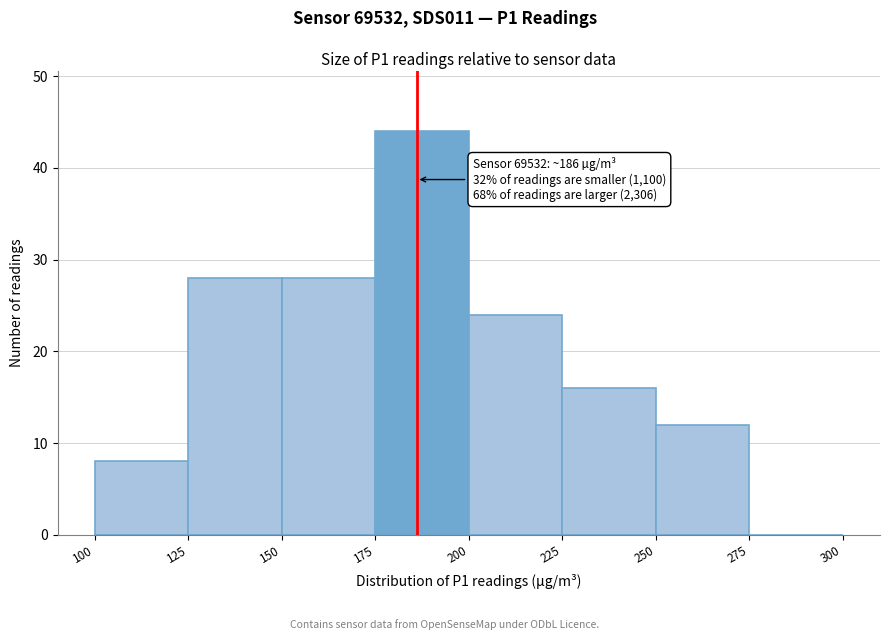

Over which range of the x-axis is the bar tallest?

175 to 200